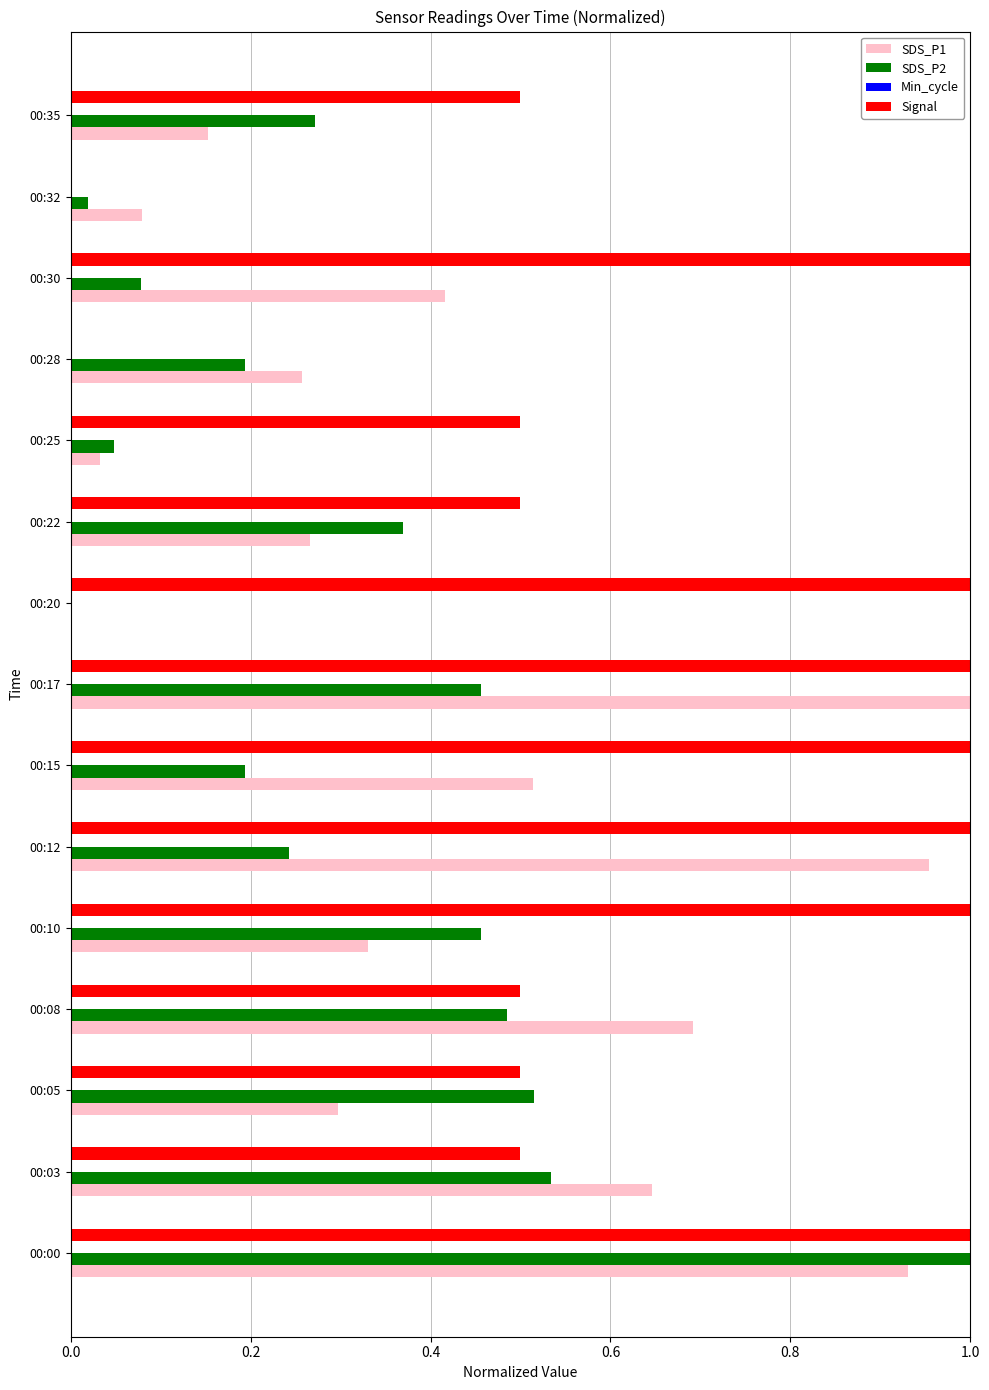

What is the sum of all SDS_P1 values?

6.6